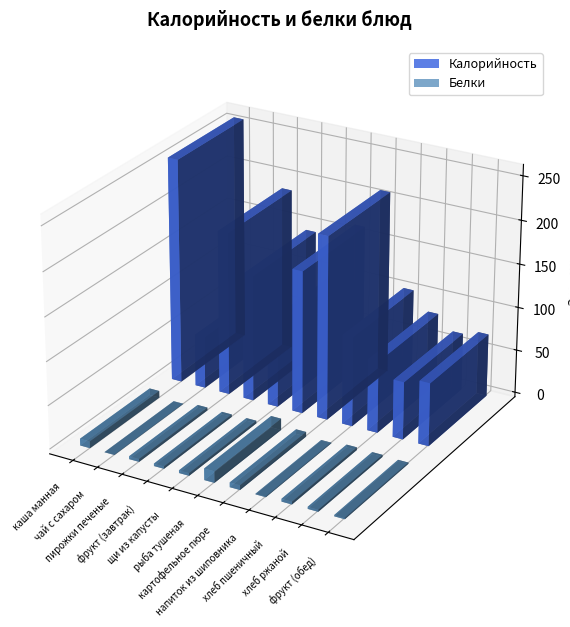

Rank the series by their maximum value, from lowest to highest.

Белки, Калорийность